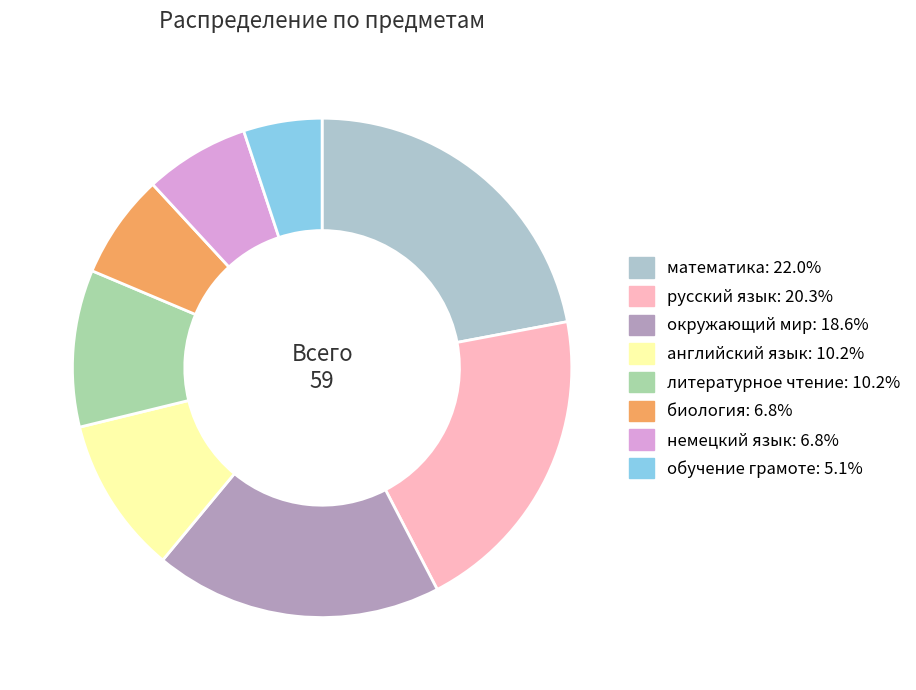

What is the largest slice in the pie chart?

математика